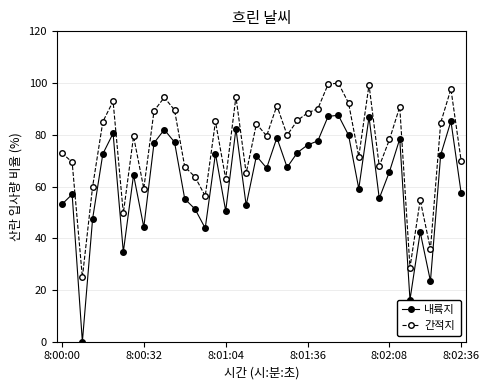

True or false: 내륙지 and 간적지 intersect in this chart.

False